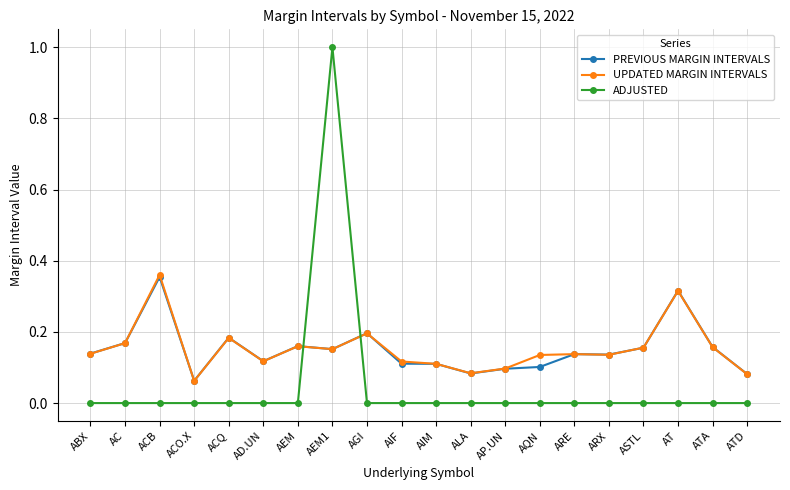

At which label does ADJUSTED reach its peak?

AEM1